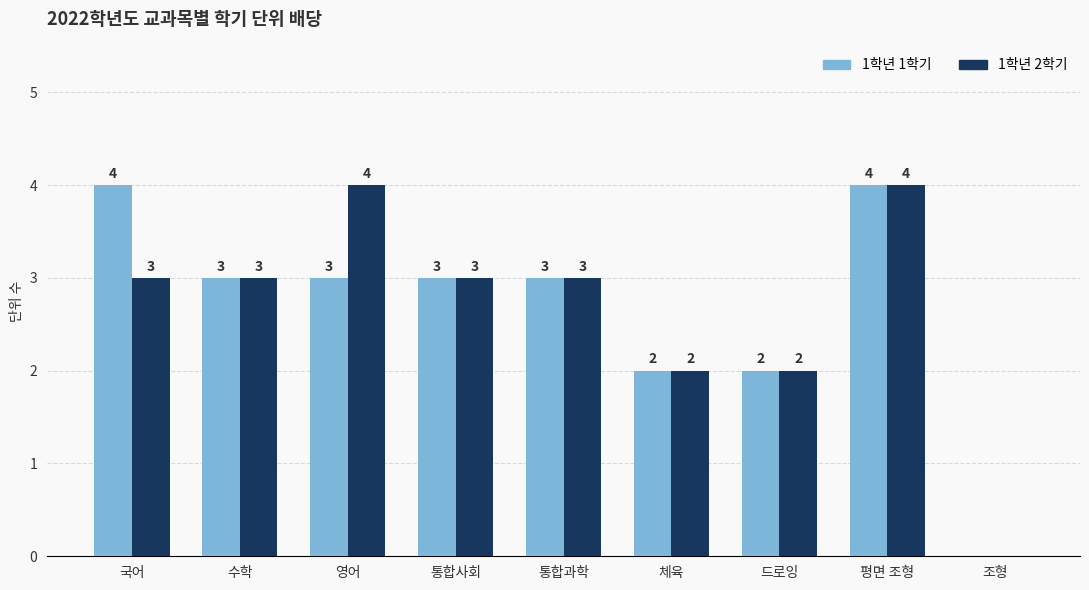

How many distinct data groups are displayed?

2